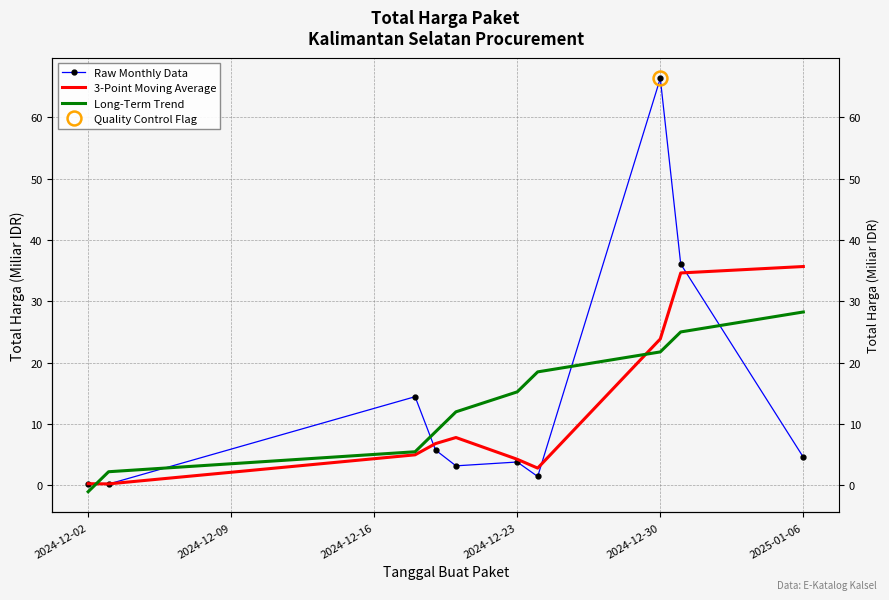

At which category is the sum across all series the highest?

2024-12-30